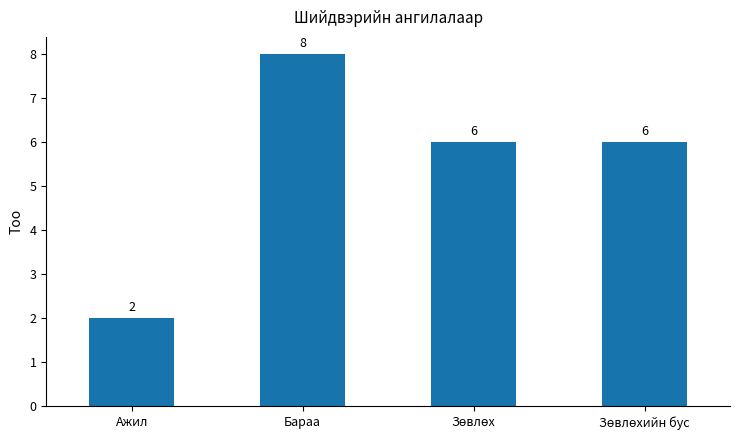

Are the bars grouped side by side (vs. stacked)?

No